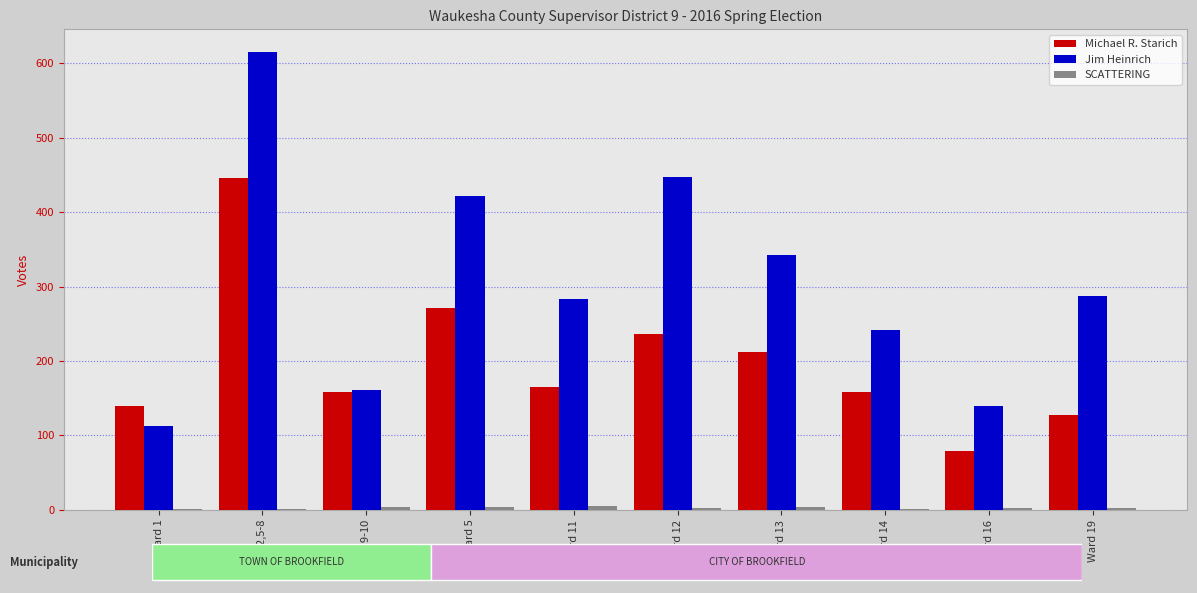

Where is Michael R. Starich nearest to the value 262?

Ward 5